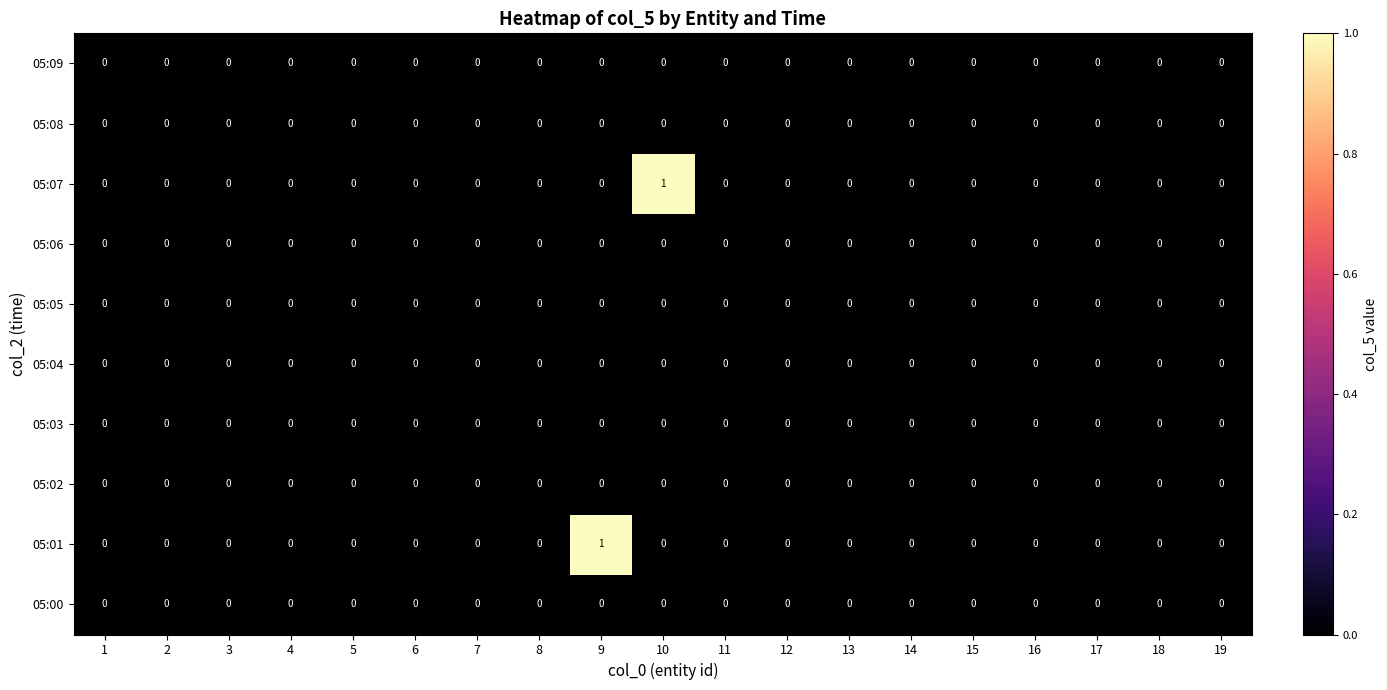

What is the maximum value shown in the chart?

1